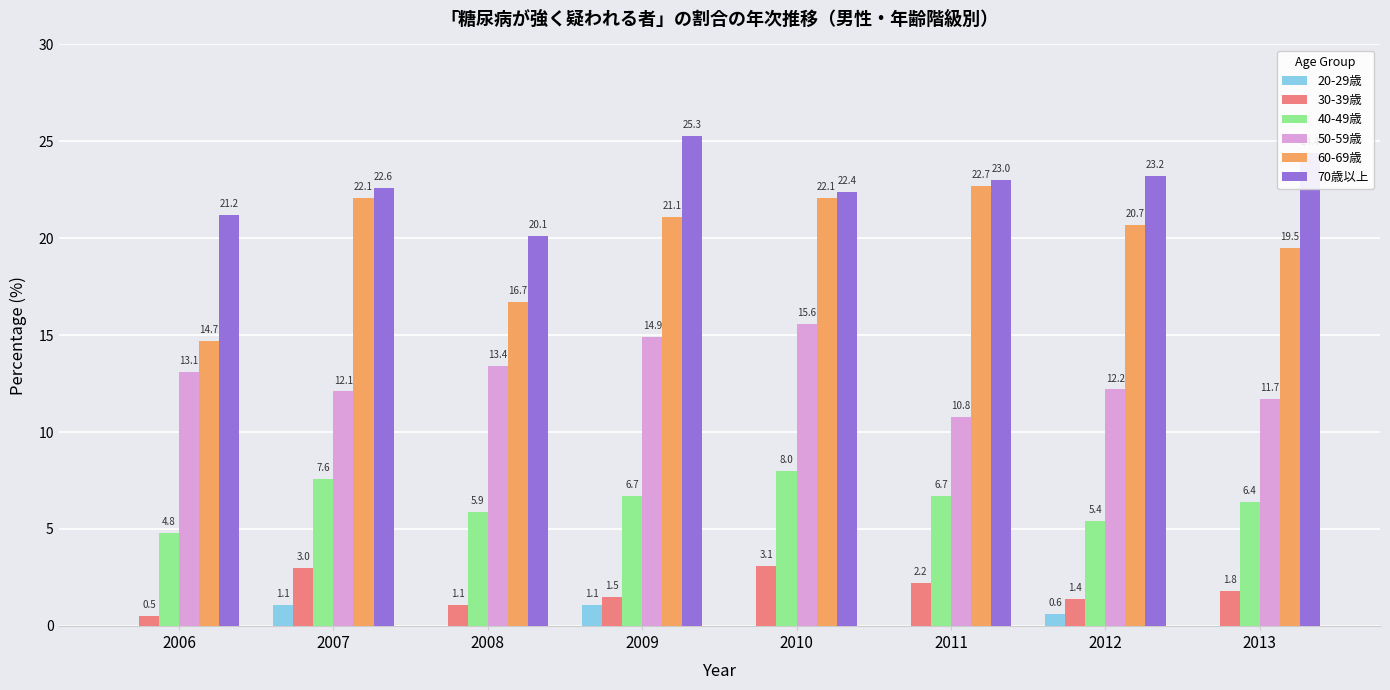

What is the maximum value for 40-49歳?

8.0